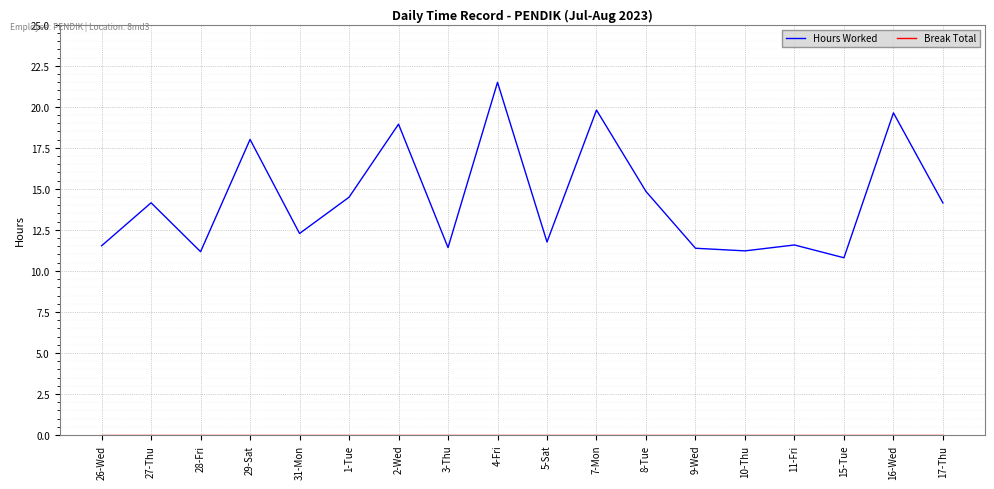

What is the total value across all series at 29-Sat?

18.0